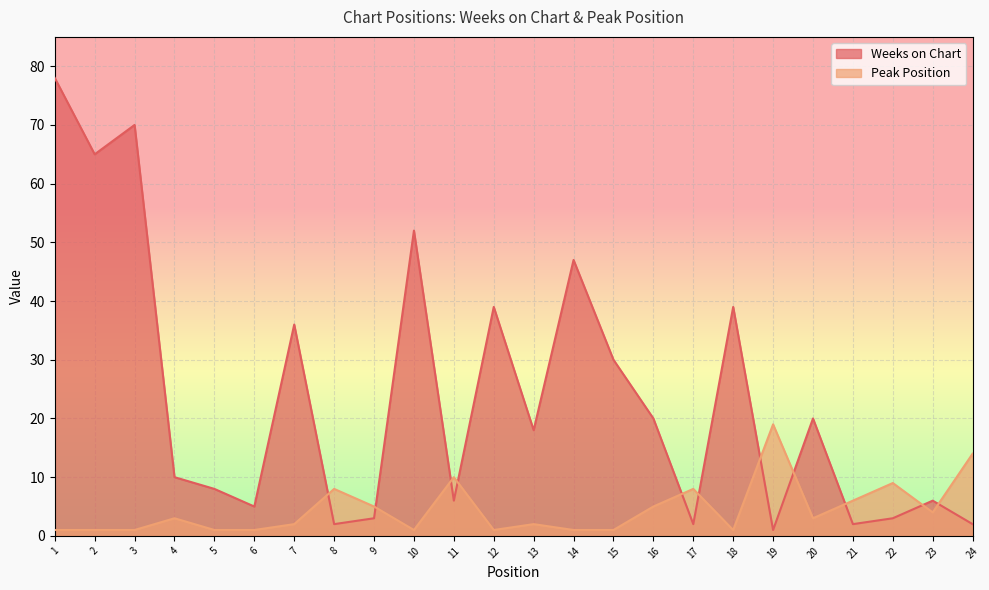

True or false: Peak Position and Weeks on Chart cross at least once.

True